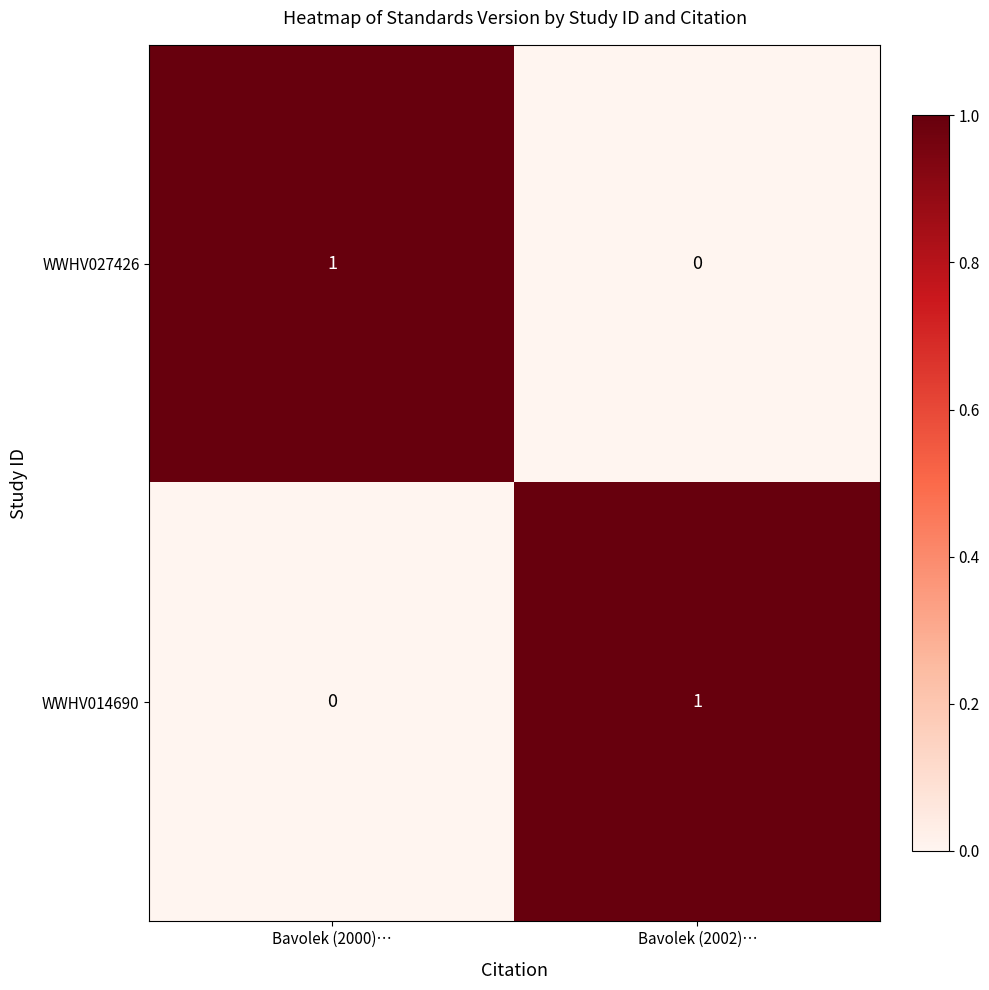

What is the greatest value displayed?

1